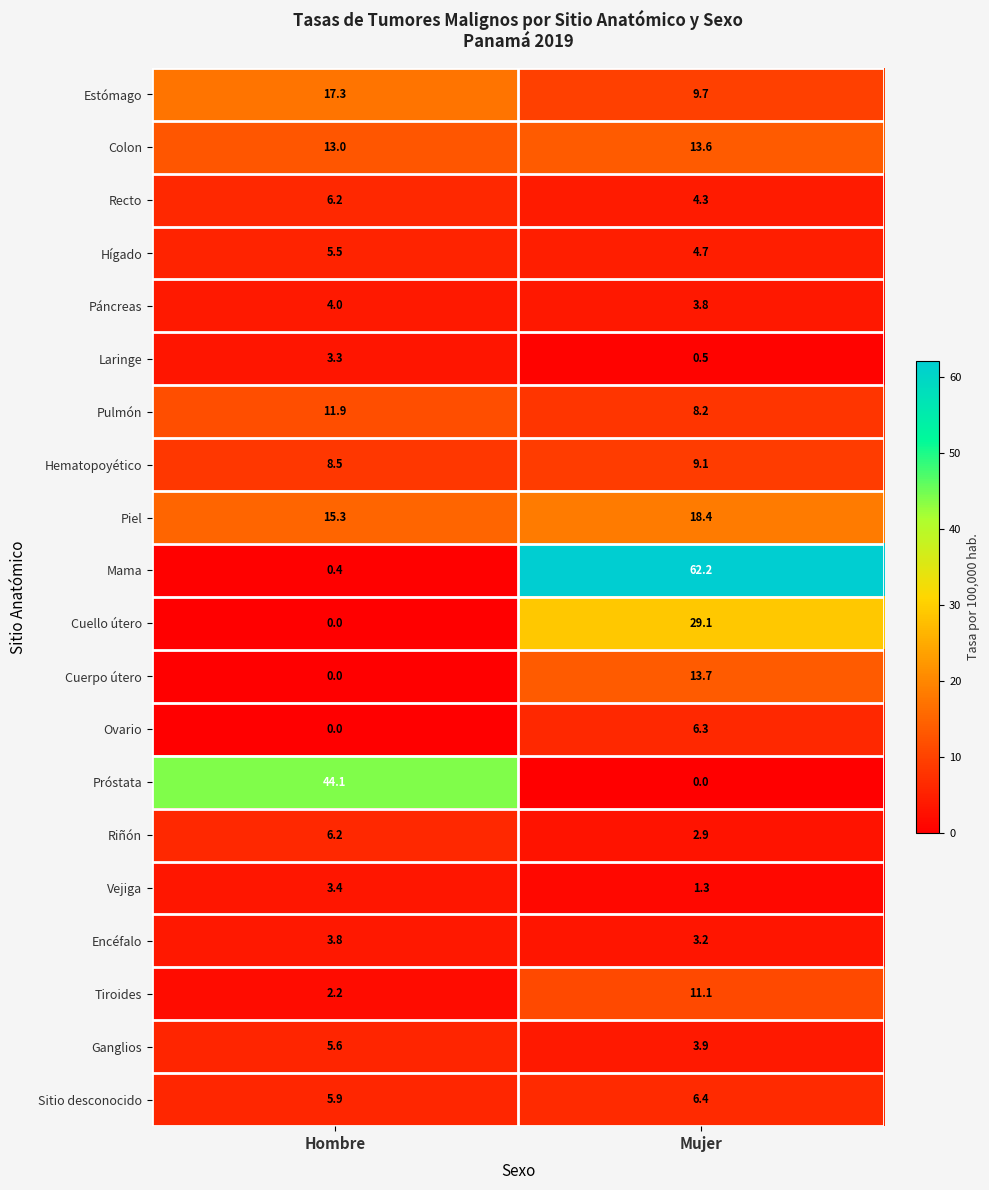

The Hígado series shows 4.7 at Mujer. True or false?

True